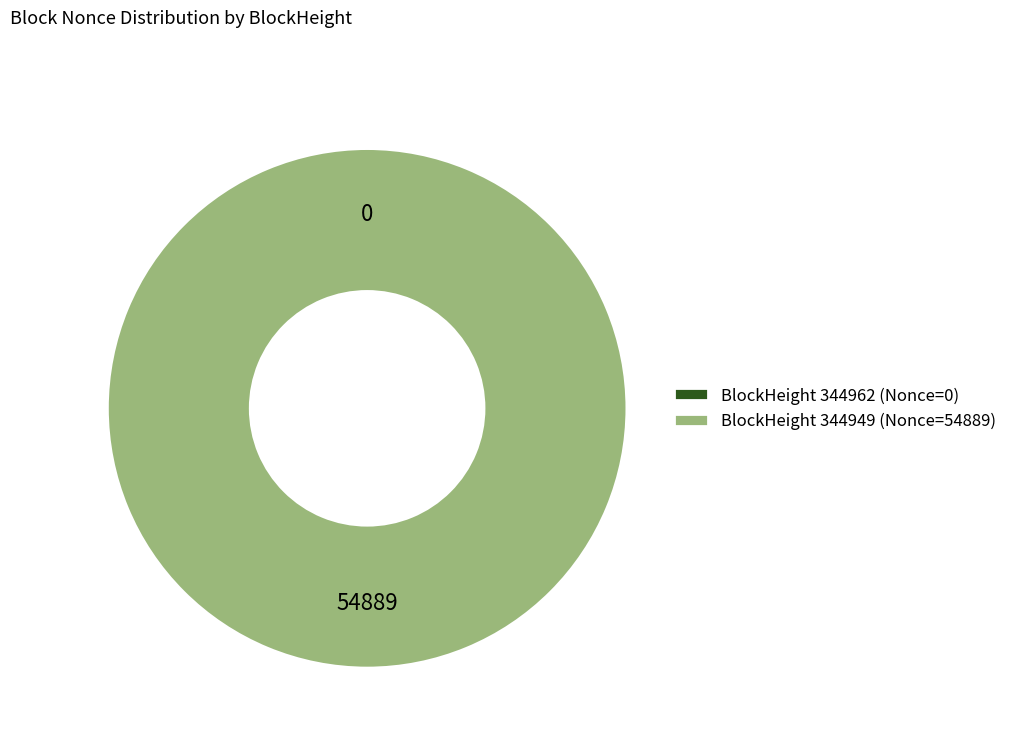

What is the smallest slice in the pie chart?

344962